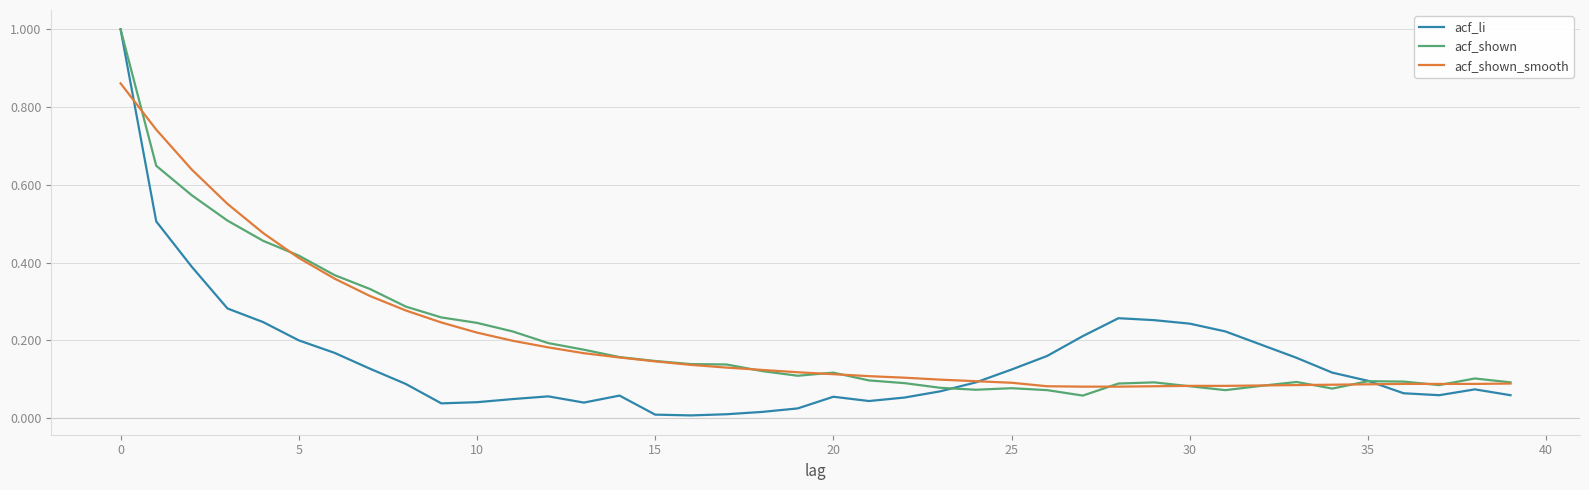

Which series has the widest spread of values?

acf_li